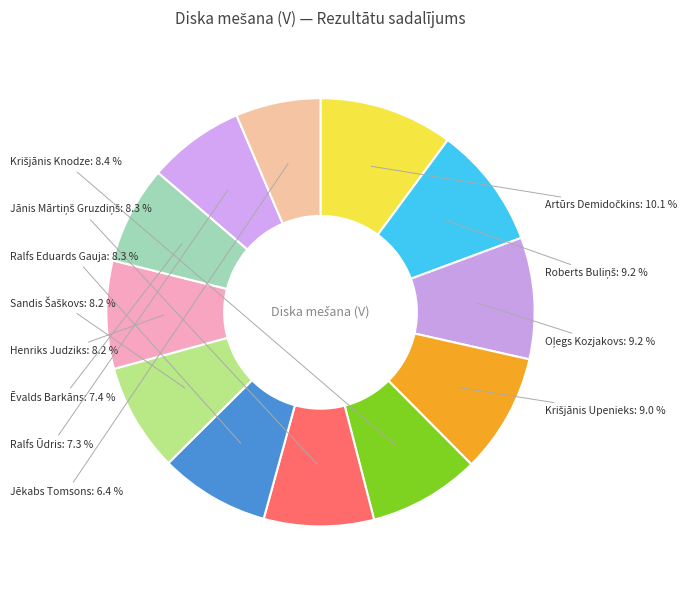

Do Ralfs Ūdris and Ēvalds Barkāns together represent more than half of the pie?

No